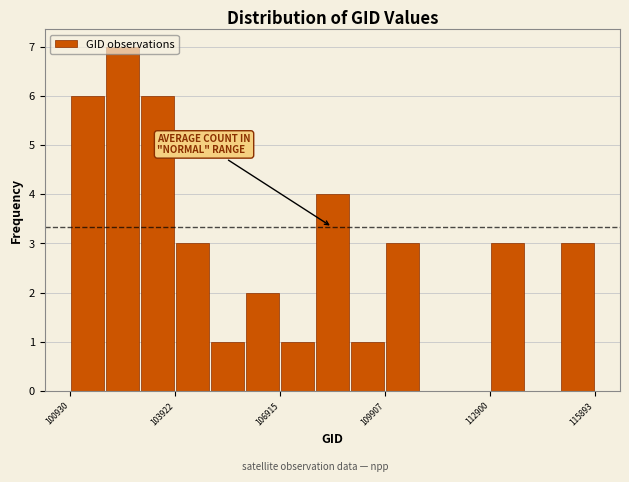

Read against the x-axis, roughly where is the centre of the tallest bar?

102500